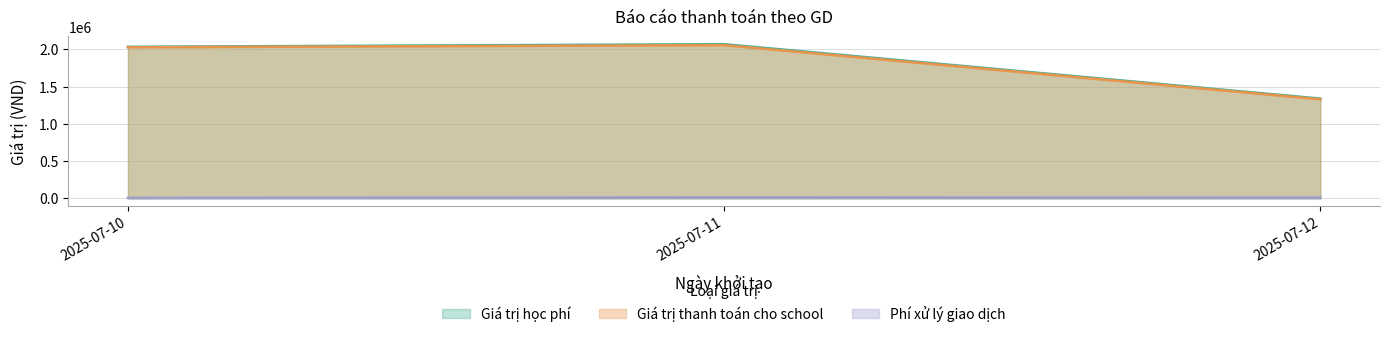

Is the value of Giá trị học phí at 2025-07-12 greater than the value of Giá trị thanh toán cho school at 2025-07-11?

No